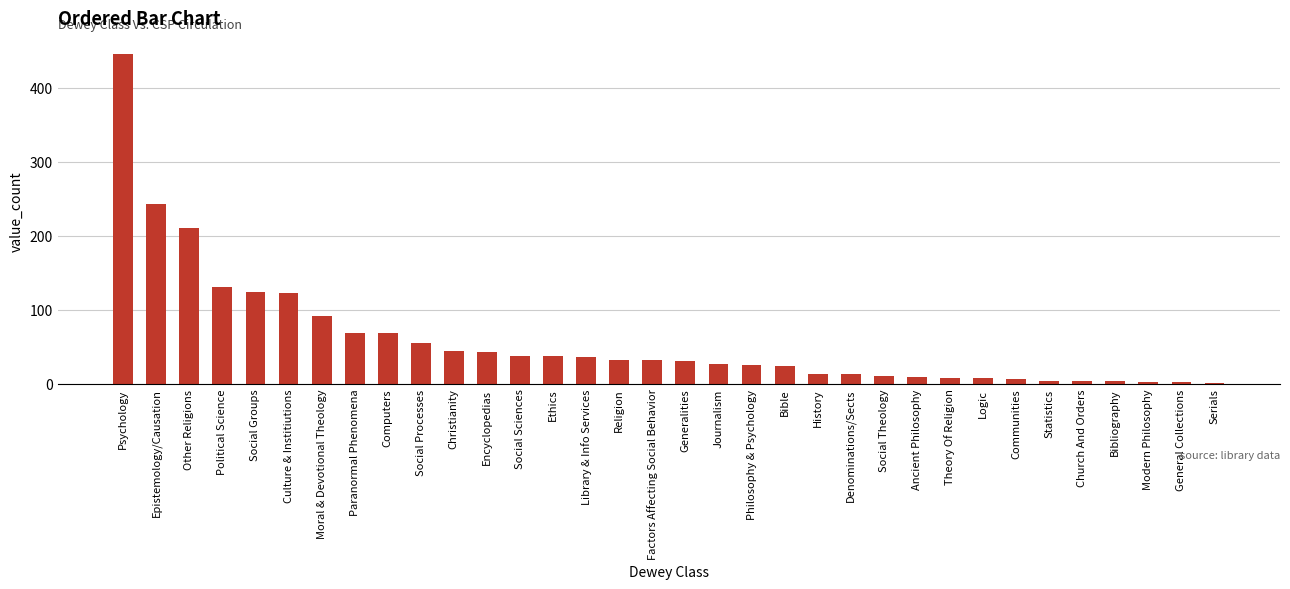

What is the ratio of the value at Social Theology to the value at Social Groups?

0.1